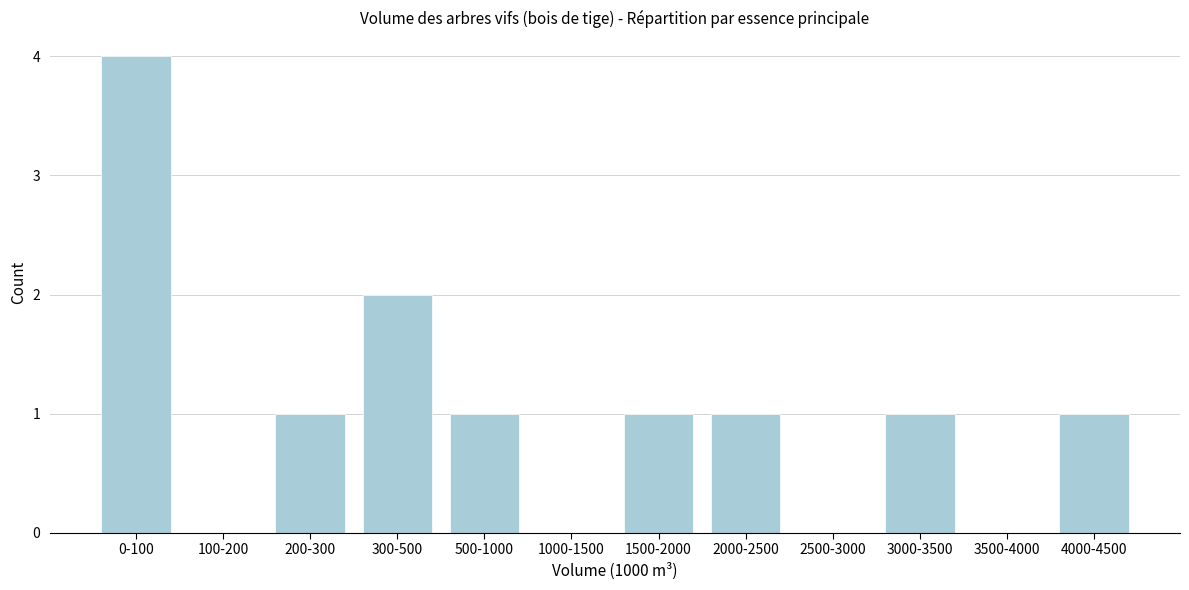

Reading left to right, list all the values displayed in this chart.

0-100=4	100-200=0	200-300=1	300-500=2	500-1000=1	1000-1500=0	1500-2000=1	2000-2500=1	2500-3000=0	3000-3500=1	3500-4000=0	4000-4500=1